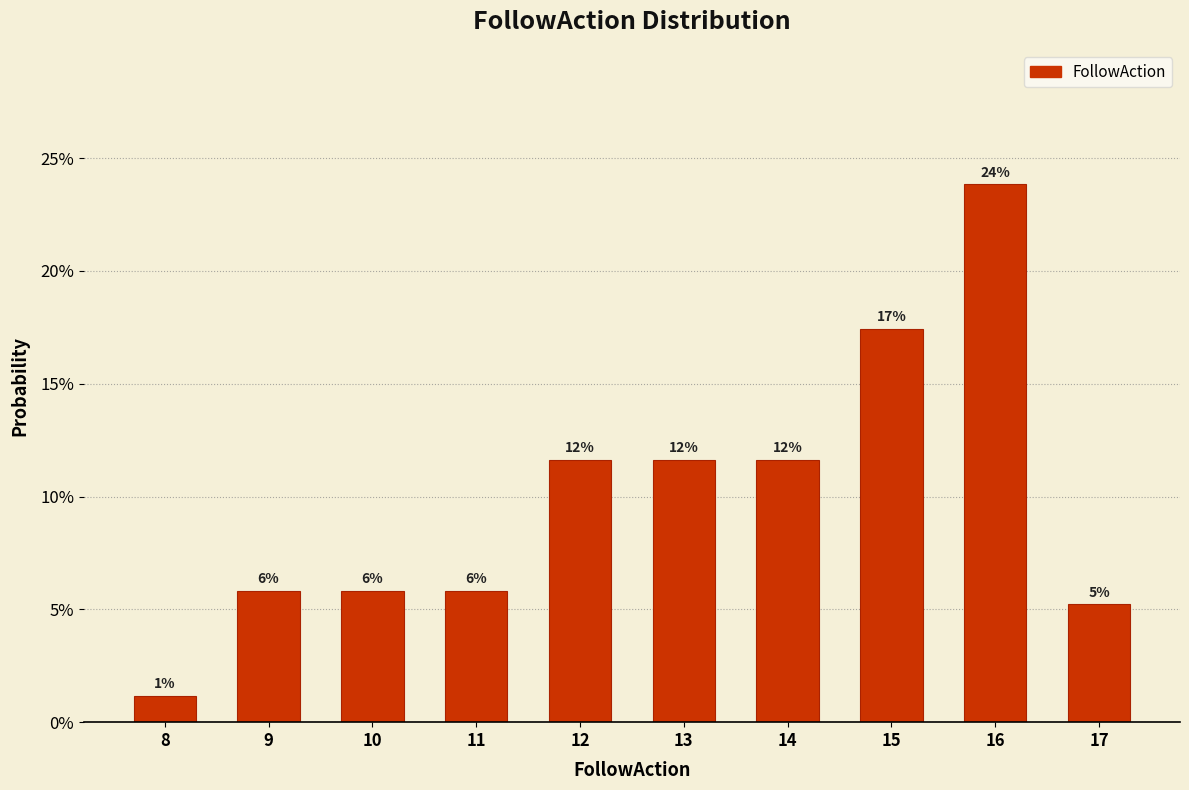

Does the chart contain any negative values?

No